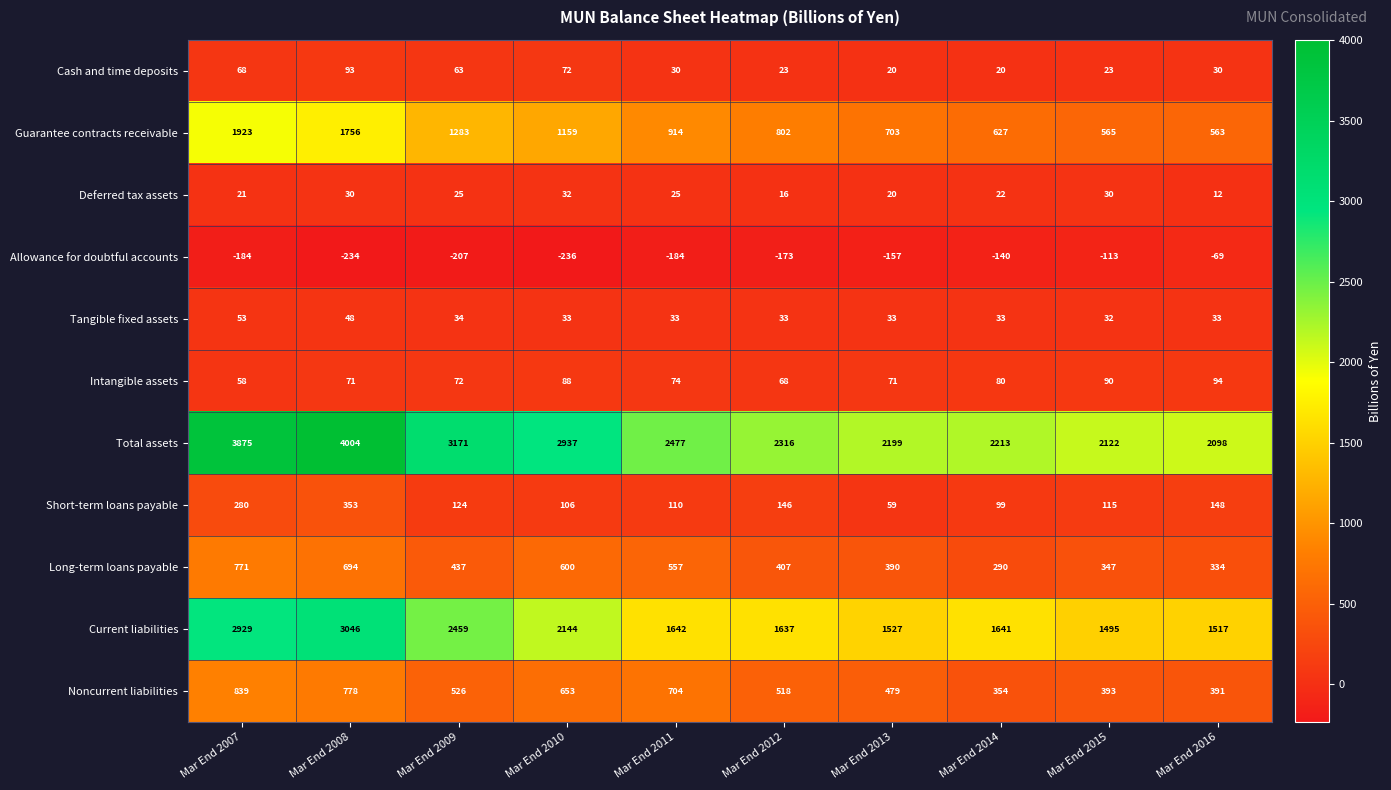

Count the number of categories in the chart.

10